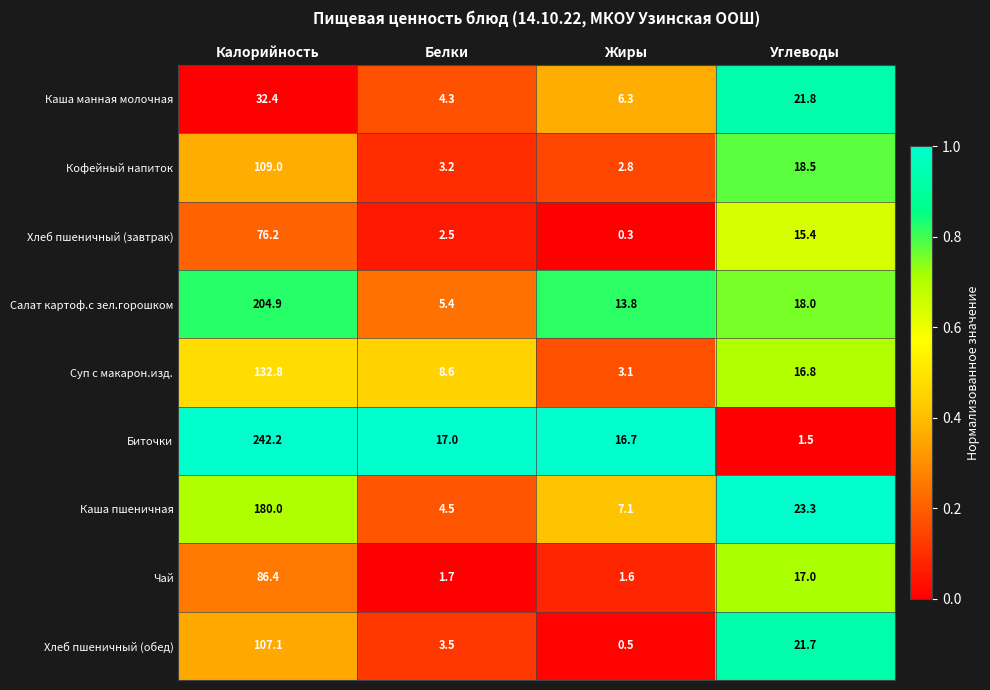

What is the difference between the maximum and minimum values in the Хлеб пшеничный (завтрак) series?

75.9